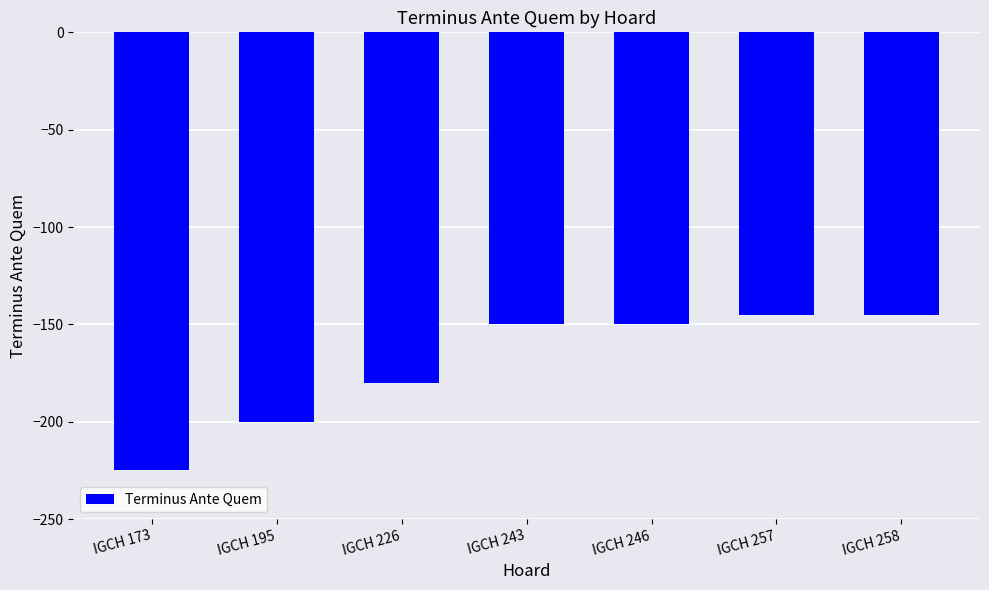

What is the minimum value shown in the chart?

-225